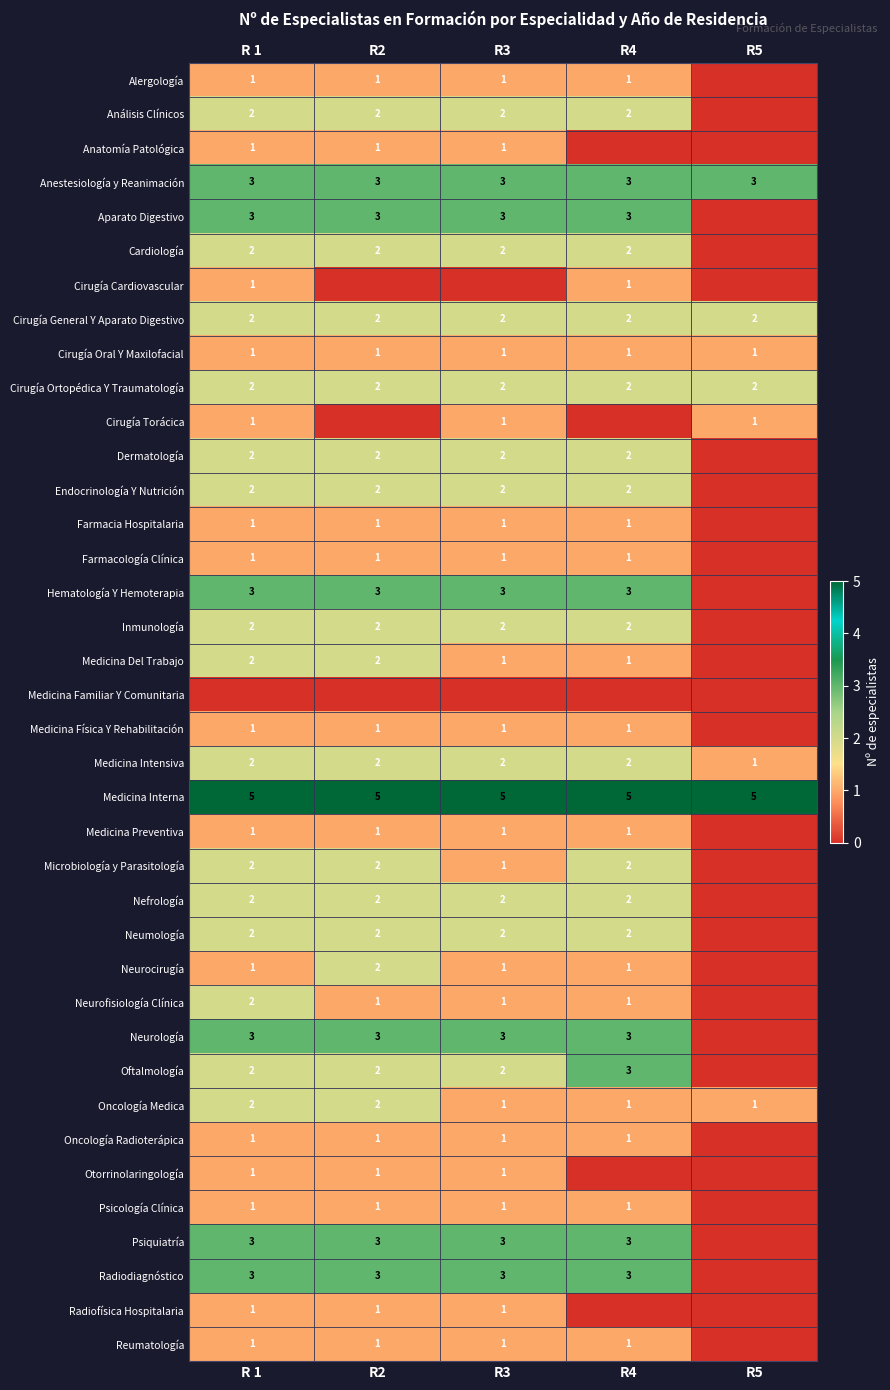

What is the sum of the Dermatología values at R2 and R3?

4